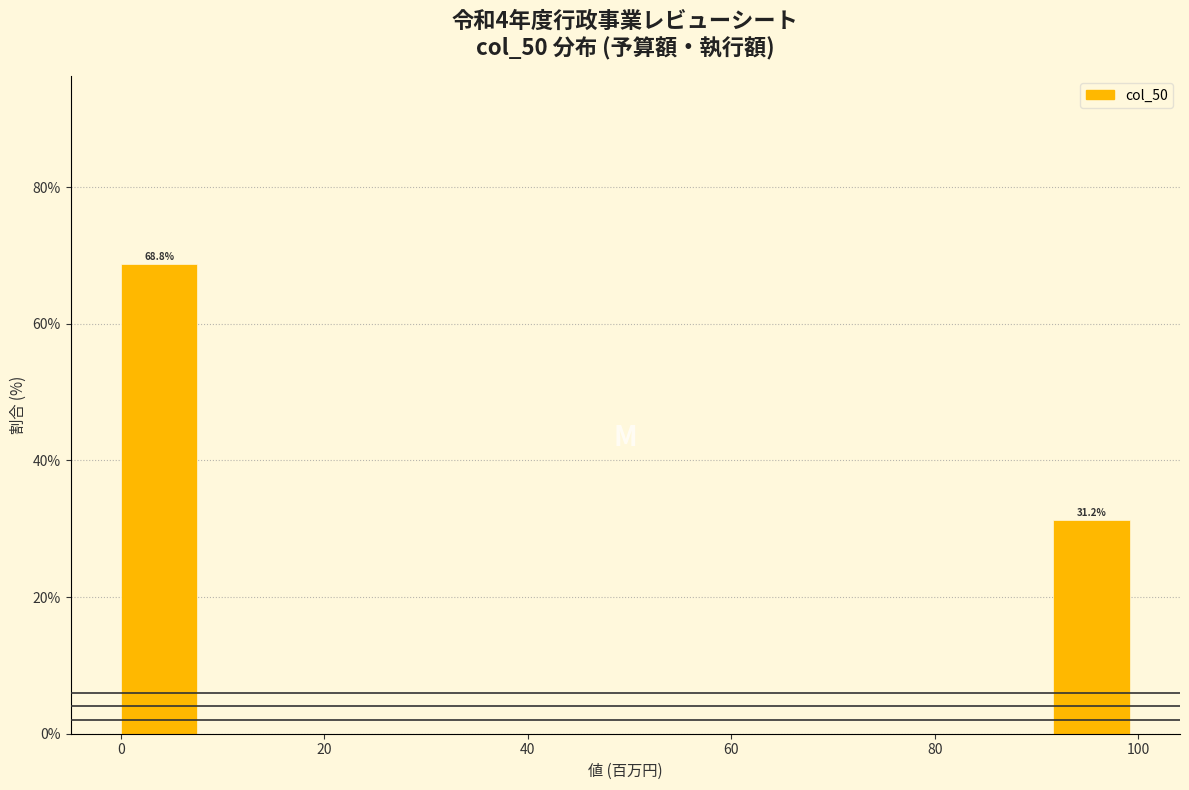

Over which range of the x-axis is the bar tallest?

0 to 8